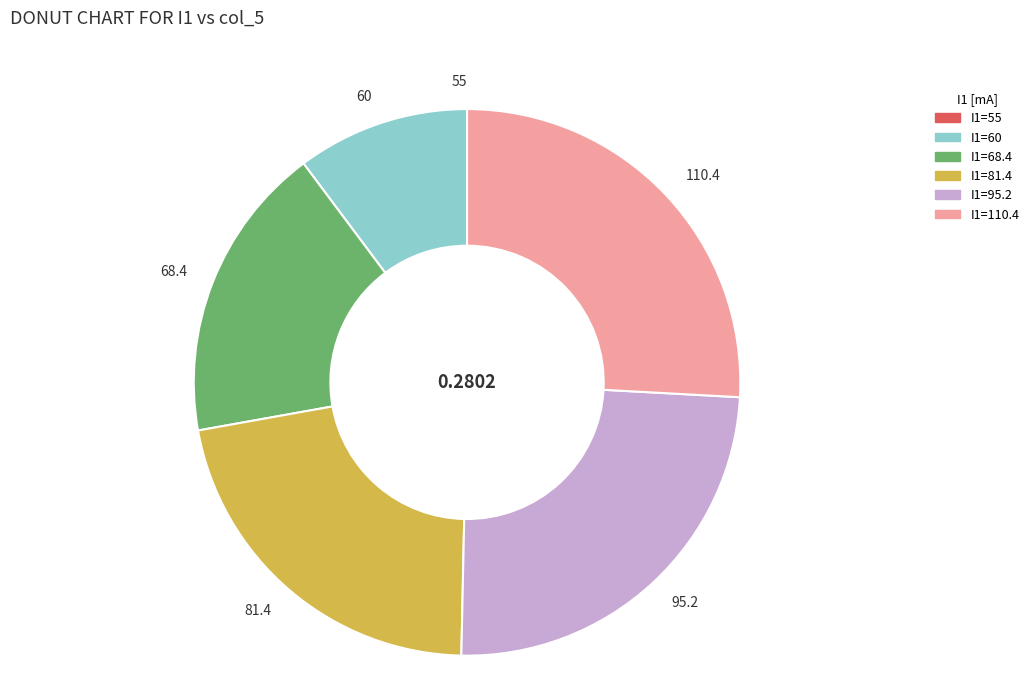

The 81.4 slice represents 12% of the pie. True or false?

False